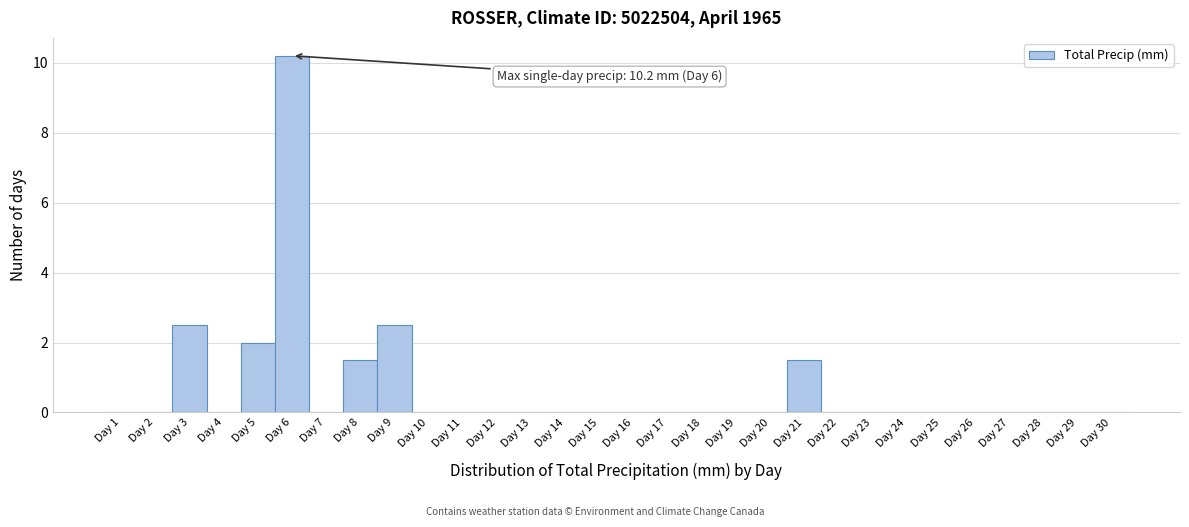

Over which range of the x-axis is the bar tallest?

5.5 to 6.5